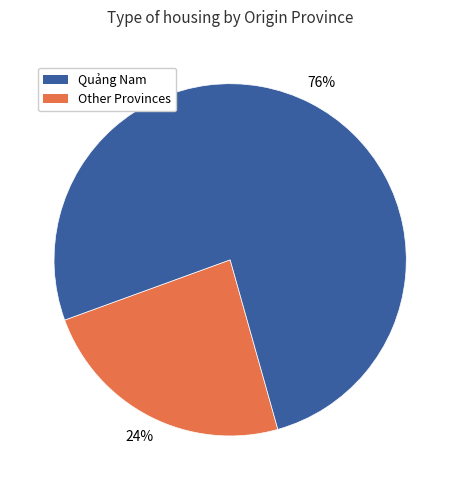

Does any single category account for the majority?

Yes